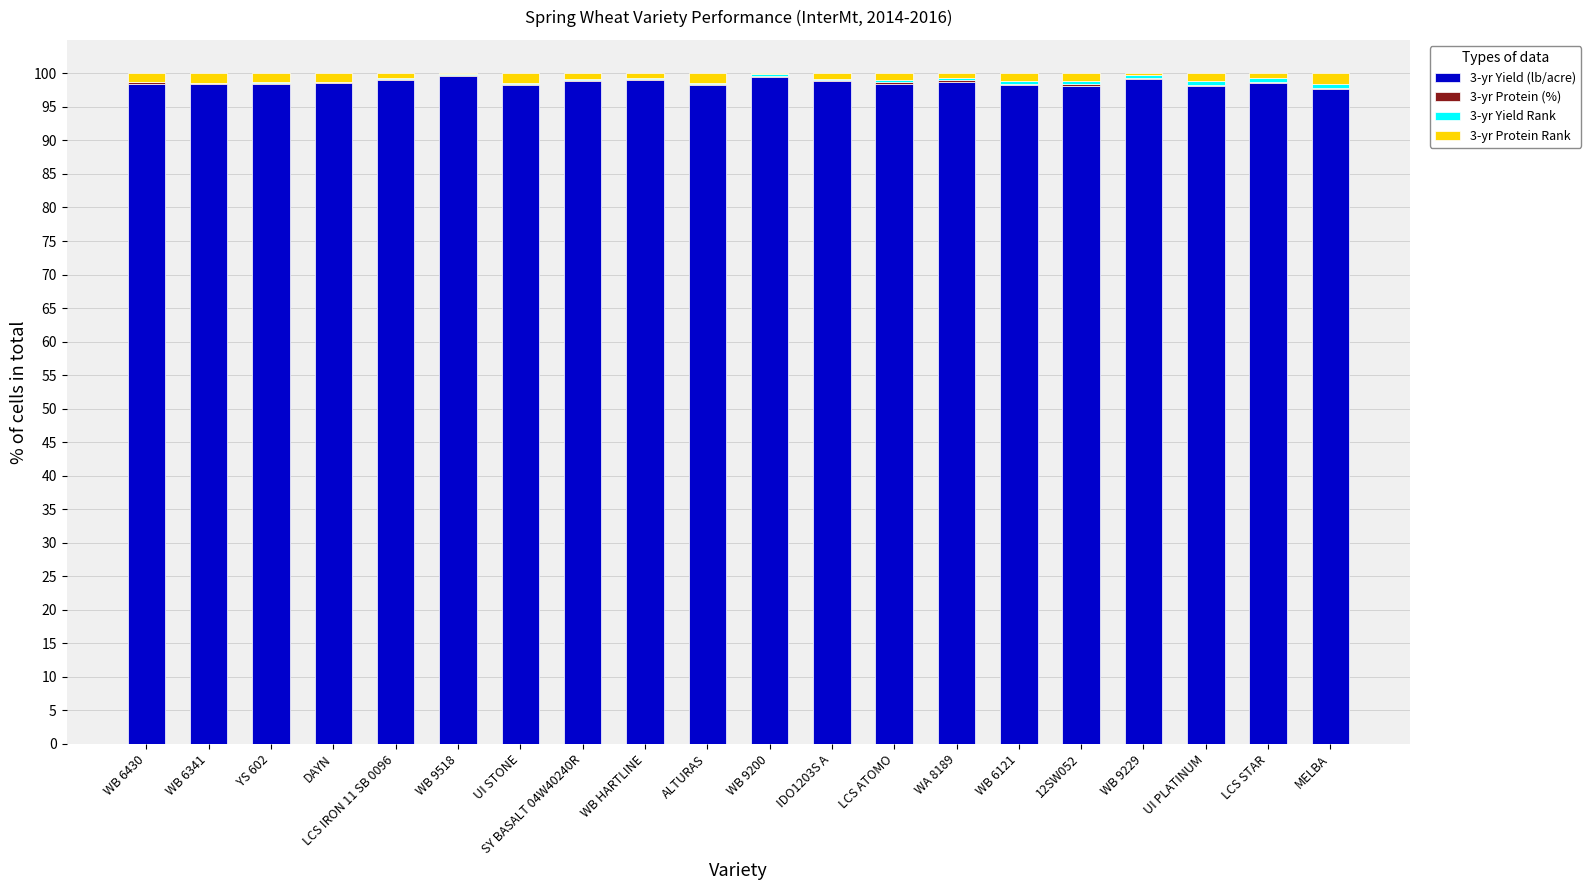

The 3-yr Yield (lb/acre) series shows 62.1 at LCS STAR. True or false?

False